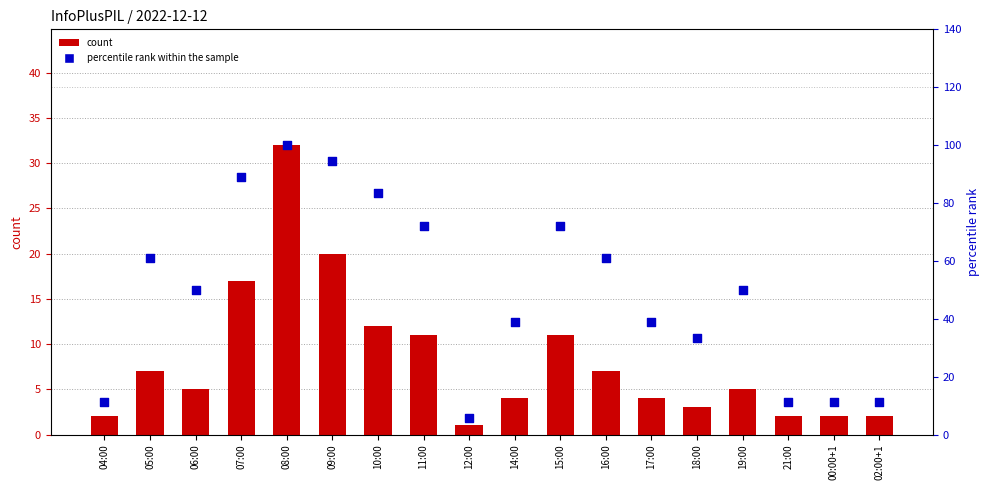

Which series has the widest spread of Y values?

percentile rank within the sample